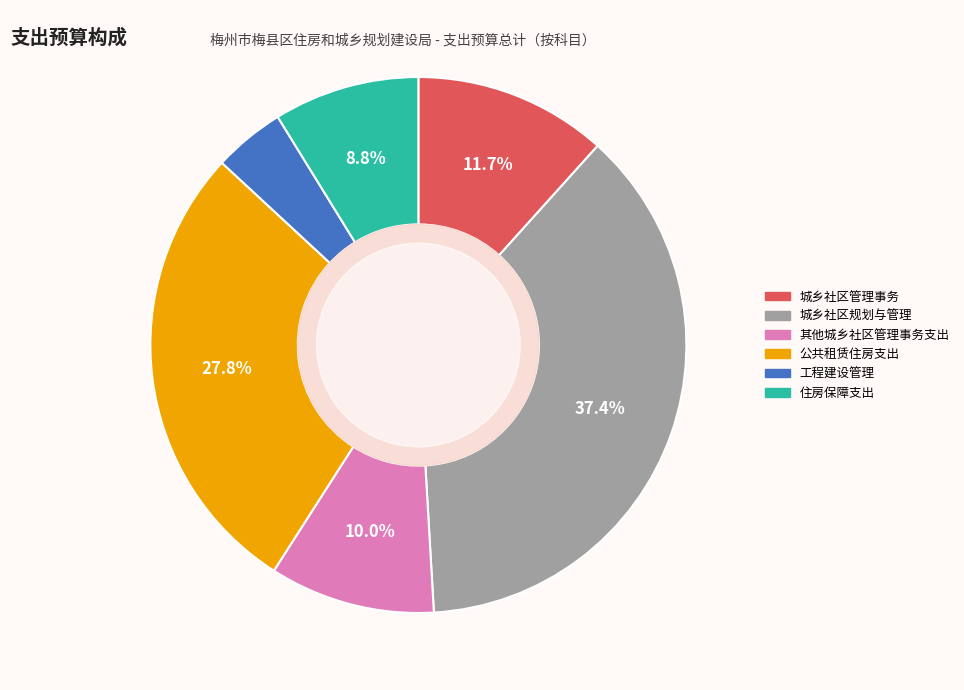

Is there any slice that represents more than half of the pie?

No